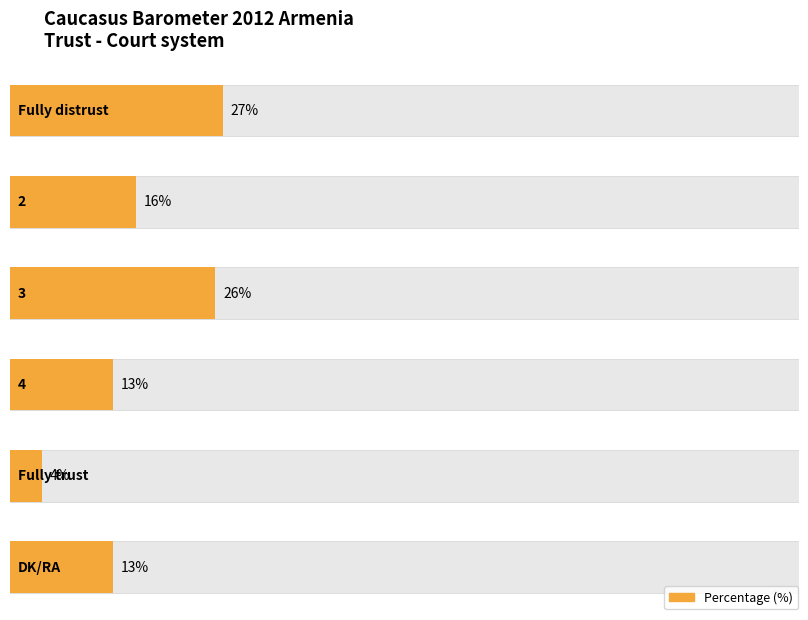

What is the sum of the values at DK/RA and 4?

26